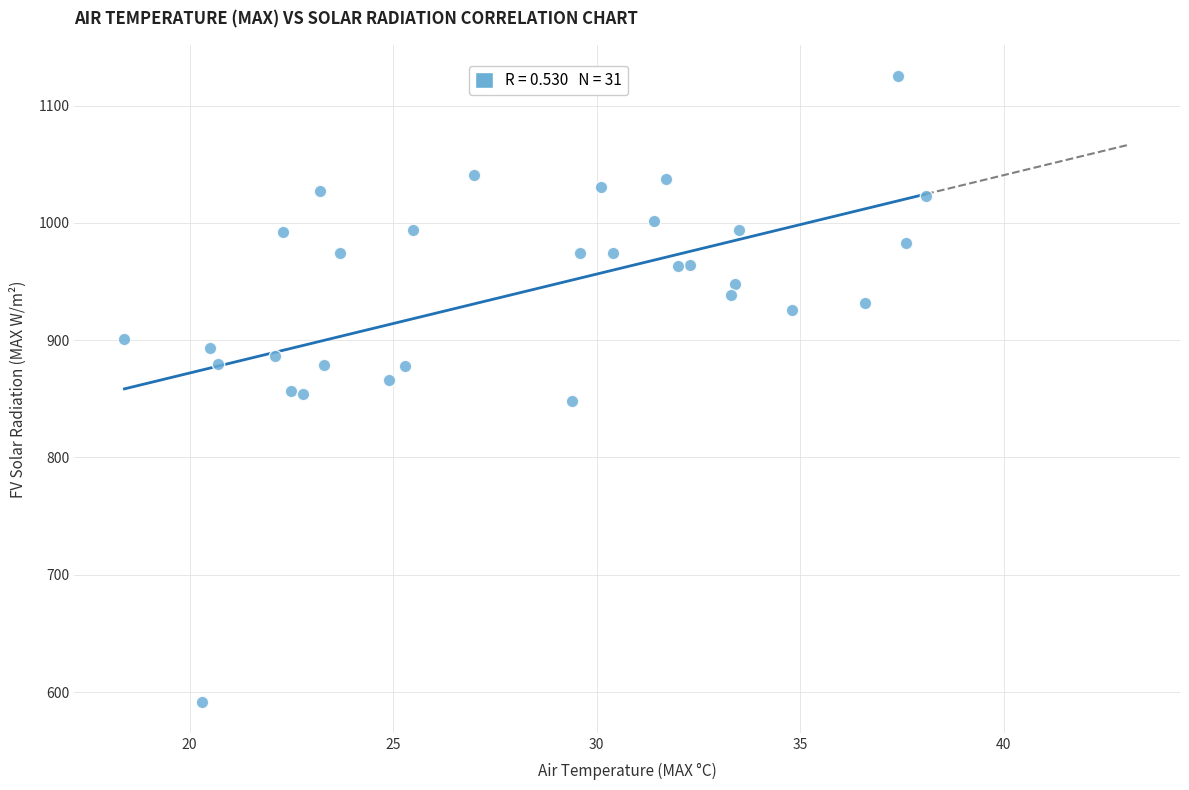

What is the range of X values (max minus min)?

19.7